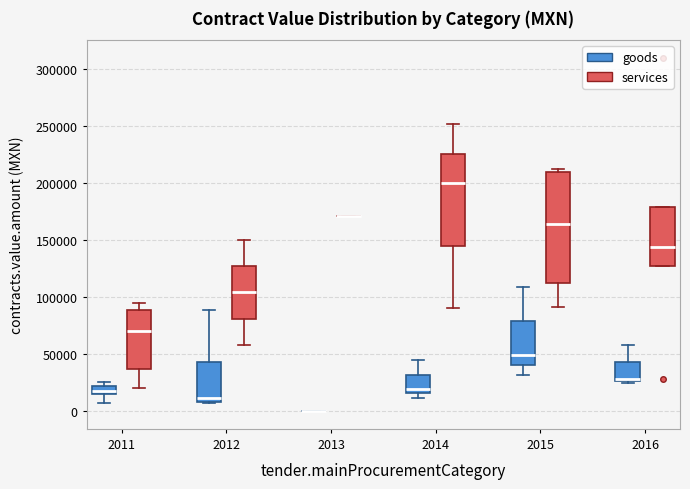

Which box is the tallest, from its lower edge to its upper edge?

2015 (services)